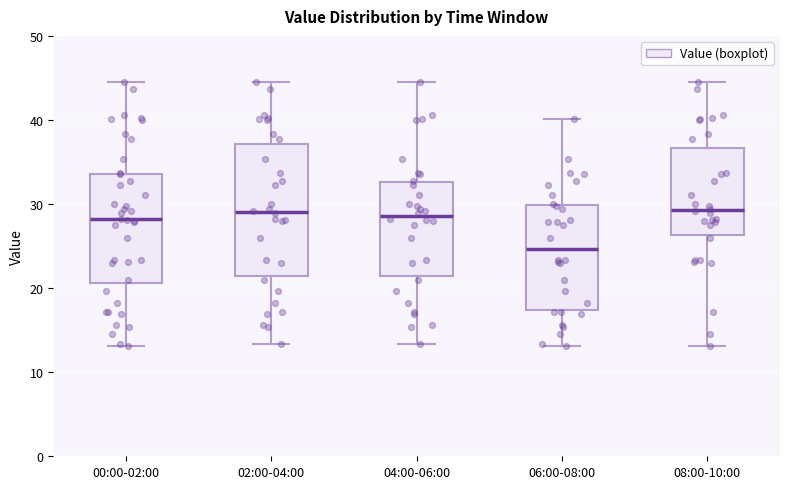

Where does the median line of the box for 06:00-08:00 sit on the y-axis? The values are not printed on the chart, so give them approximately, as read against the axis.

25